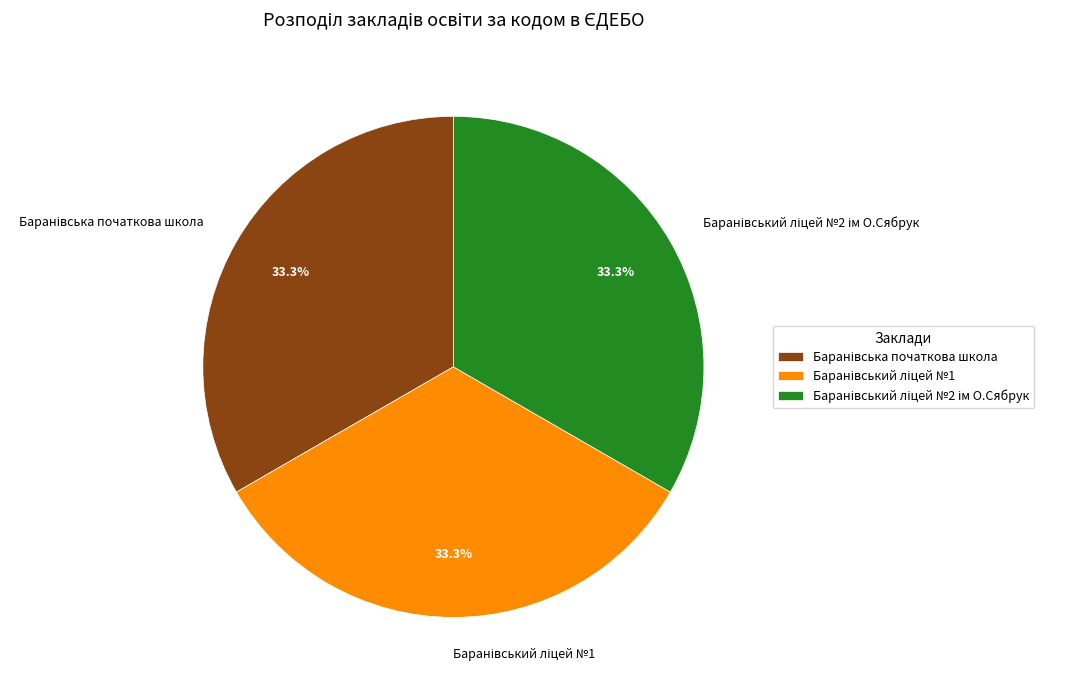

Is there a majority slice in this chart?

No